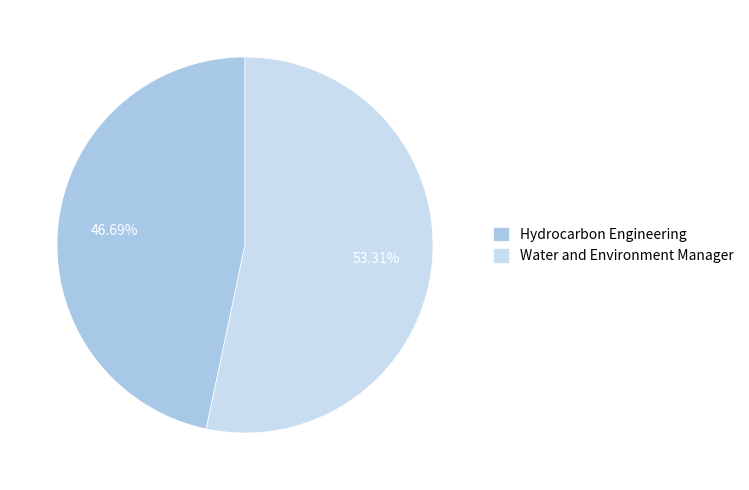

To the nearest percent, what is the average slice percentage?

50%